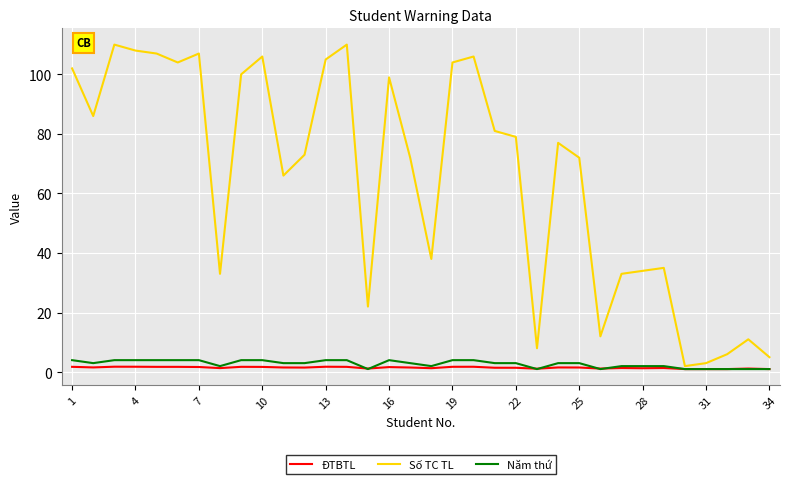

Which series has the largest total across all categories?

Số TC TL